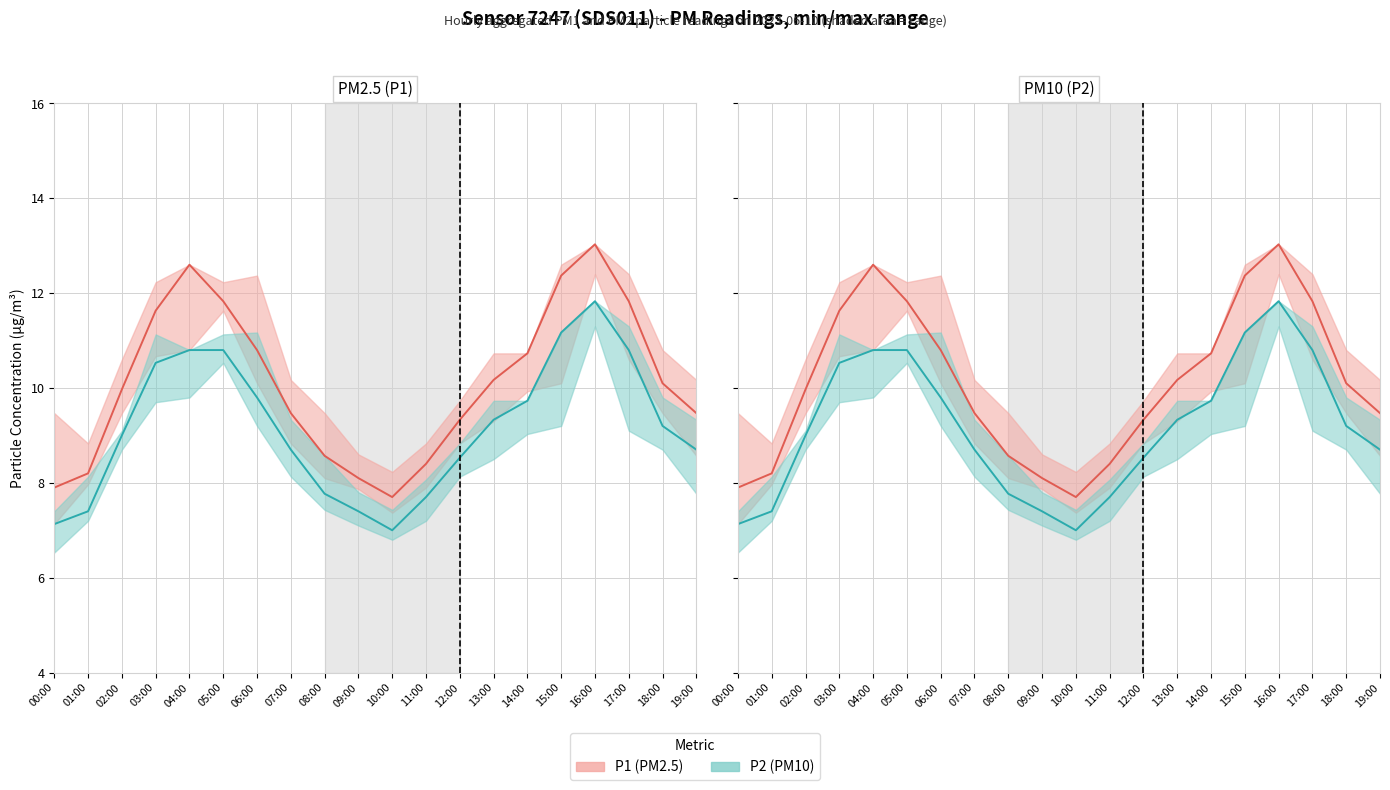

Is it true that P2 equals 4.3 at 10:00?

False